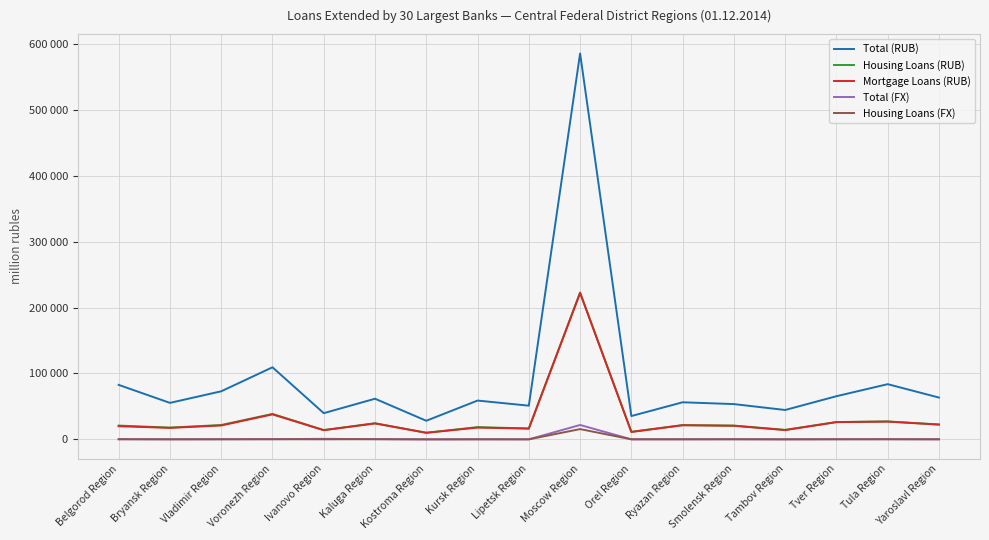

At which label does Mortgage Loans (RUB) first exceed 20627?

Vladimir Region